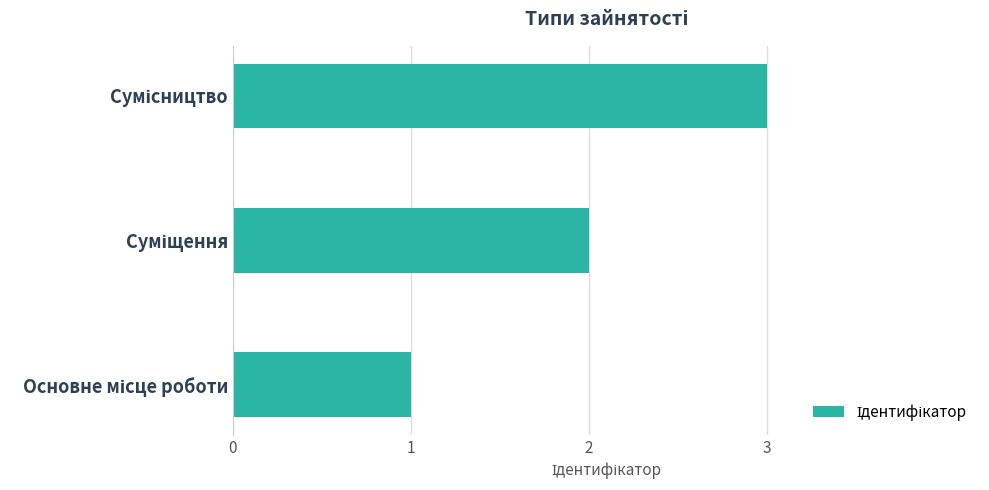

What is the sum of all values?

6